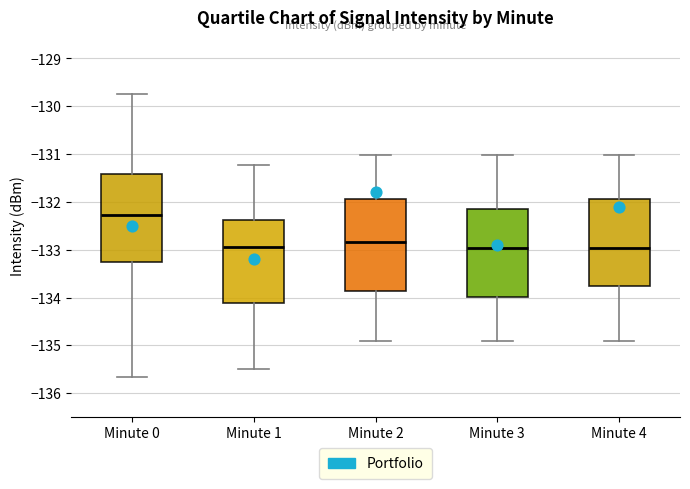

Reading left to right, transcribe this box plot: for each box, give where its median line is, the range the box spans, and where its two whiskers end, as read against the y-axis. The values are not printed on the chart, so give them approximately, as read against the axis.

Minute 0: median -132.3, box -133.3 to -131.4, whiskers -135.7 to -129.7
Minute 1: median -133.0, box -134.1 to -132.4, whiskers -135.5 to -131.2
Minute 2: median -132.8, box -133.9 to -131.9, whiskers -134.9 to -131.0
Minute 3: median -133.0, box -134.0 to -132.2, whiskers -134.9 to -131.0
Minute 4: median -133.0, box -133.8 to -131.9, whiskers -134.9 to -131.0